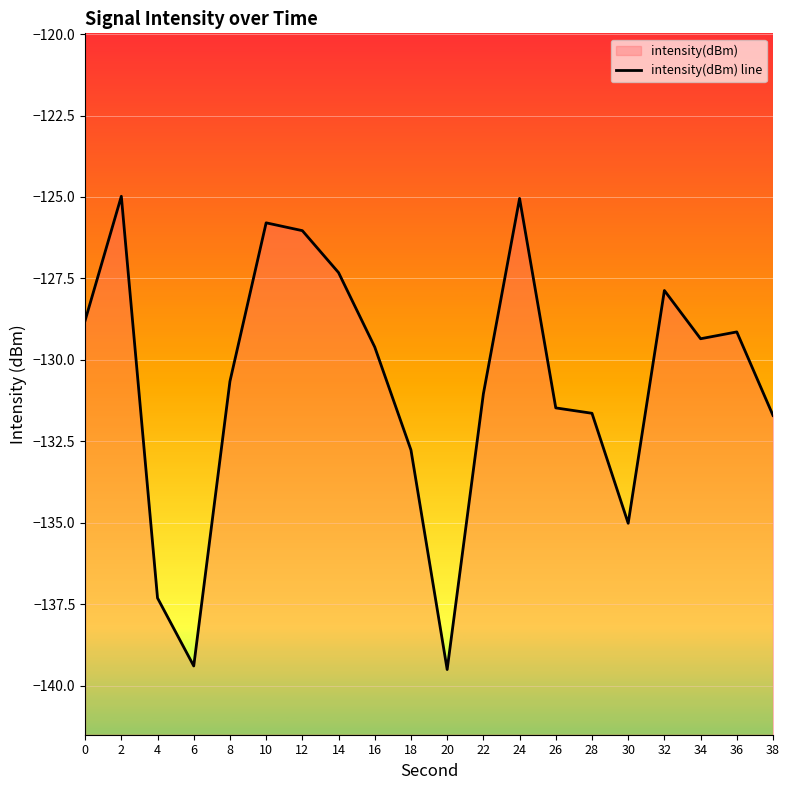

What is the average value?

-130.7